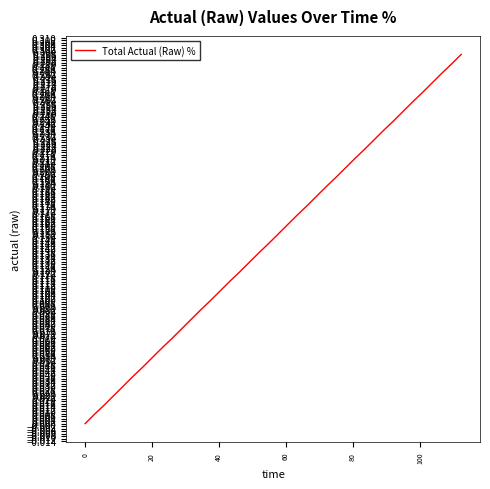

How many positive values are there?

39